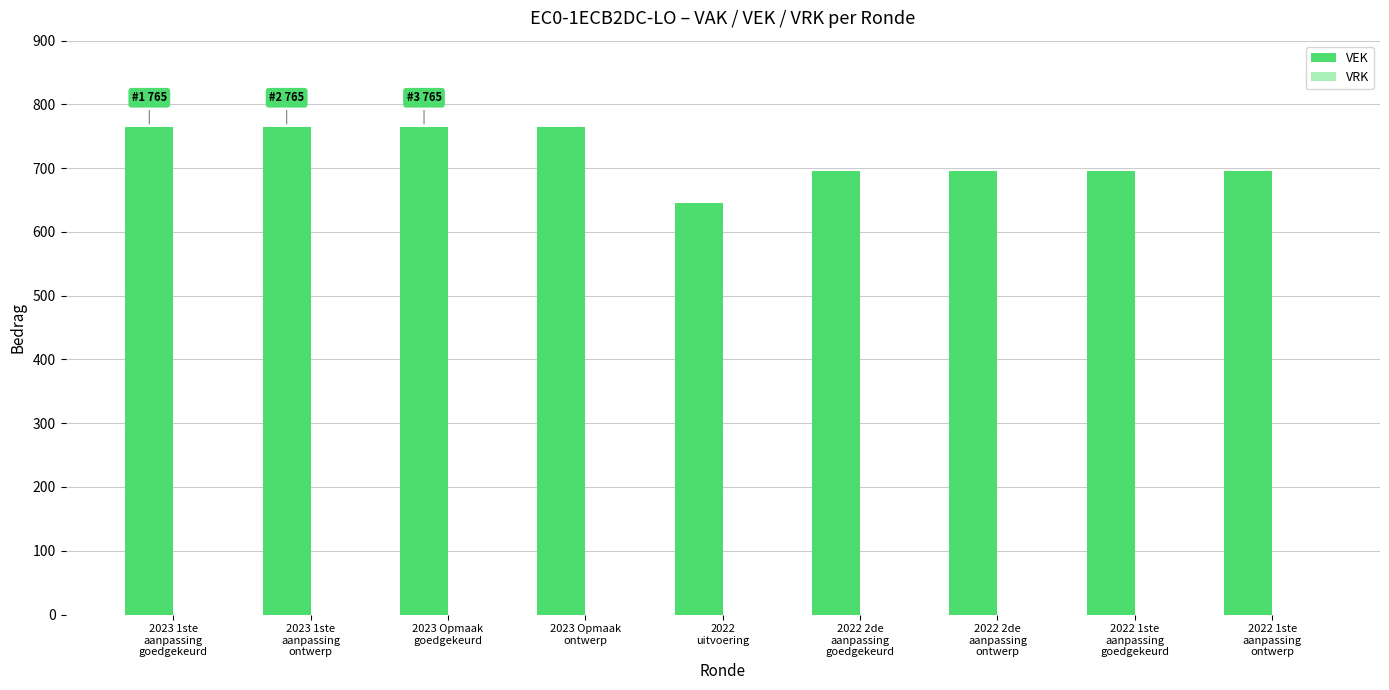

Count the number of categories in the chart.

9